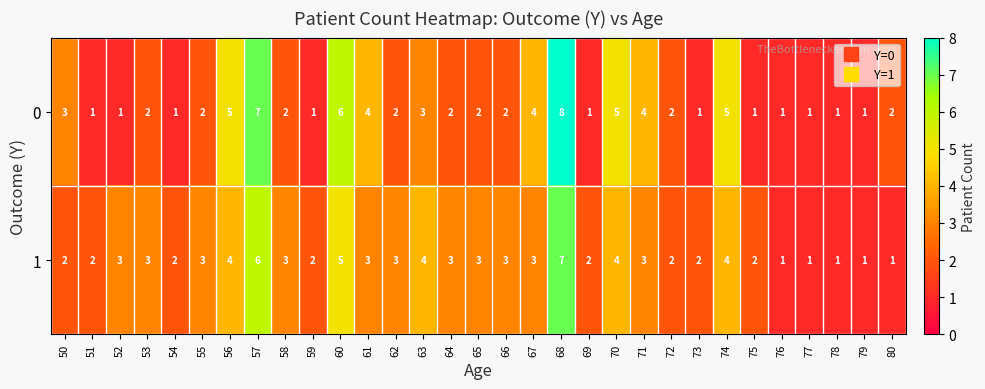

At 69, list the series in order from largest to smallest.

1, 0